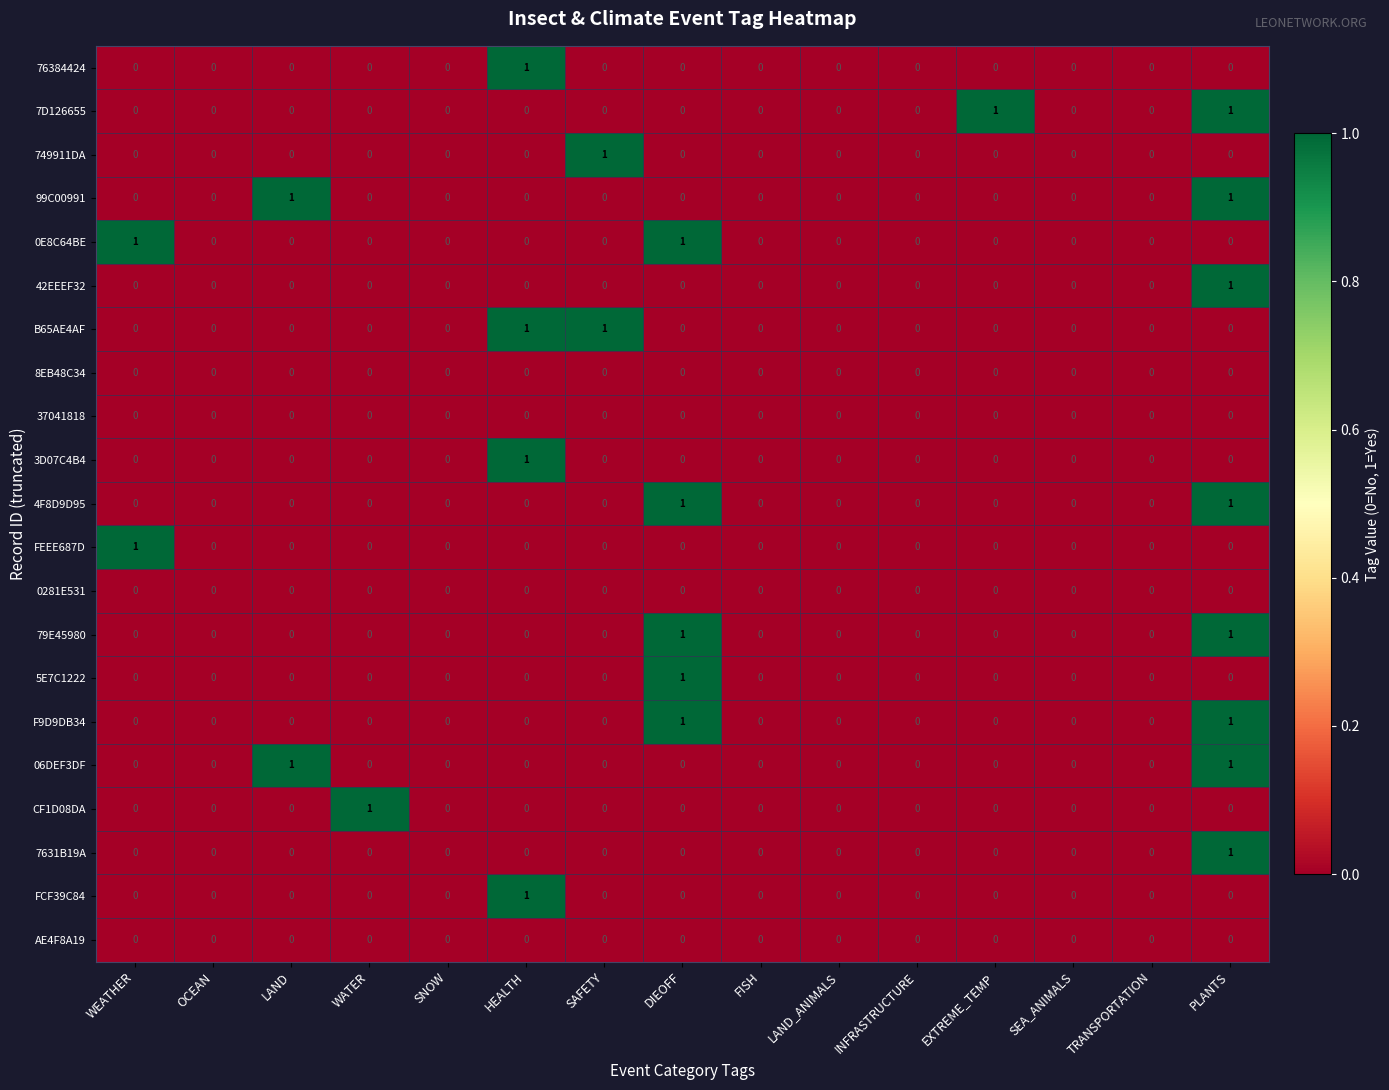

At which category is the sum across all series the highest?

PLANTS